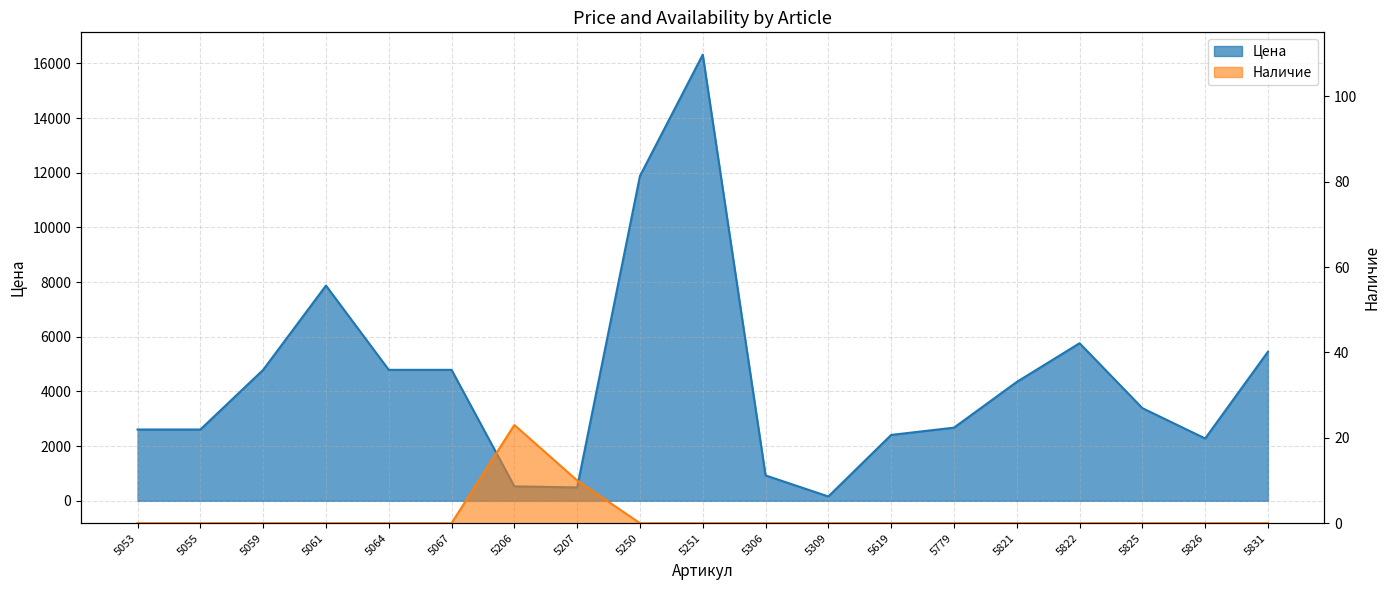

How many values in Наличие are above zero?

2